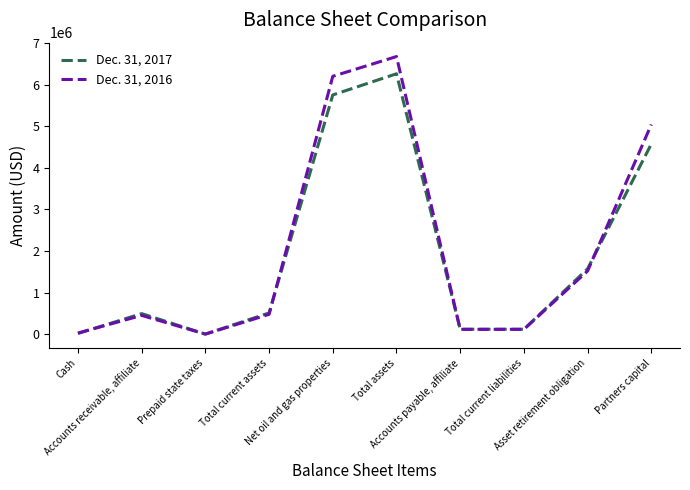

Which series has the widest spread of values?

Dec. 31, 2016